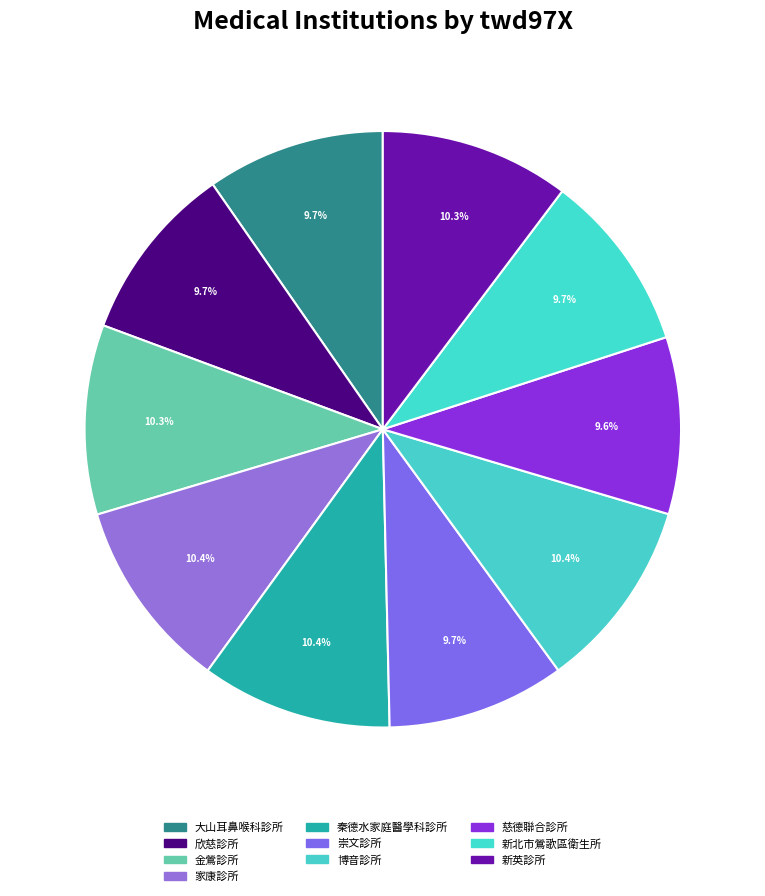

To the nearest percent, what percentage of the pie is 家康診所?

10%